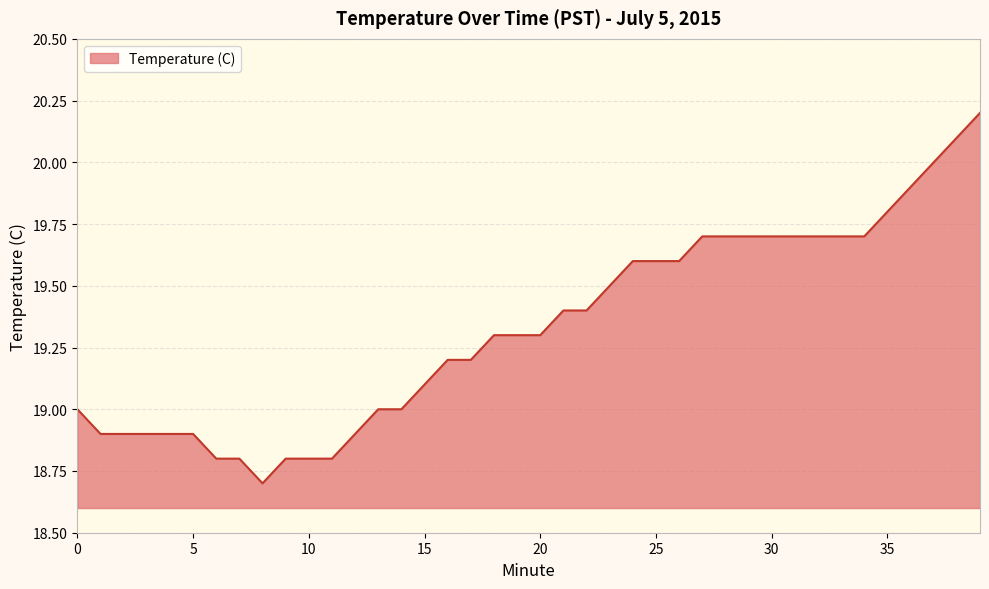

Count the number of data series in this chart.

1